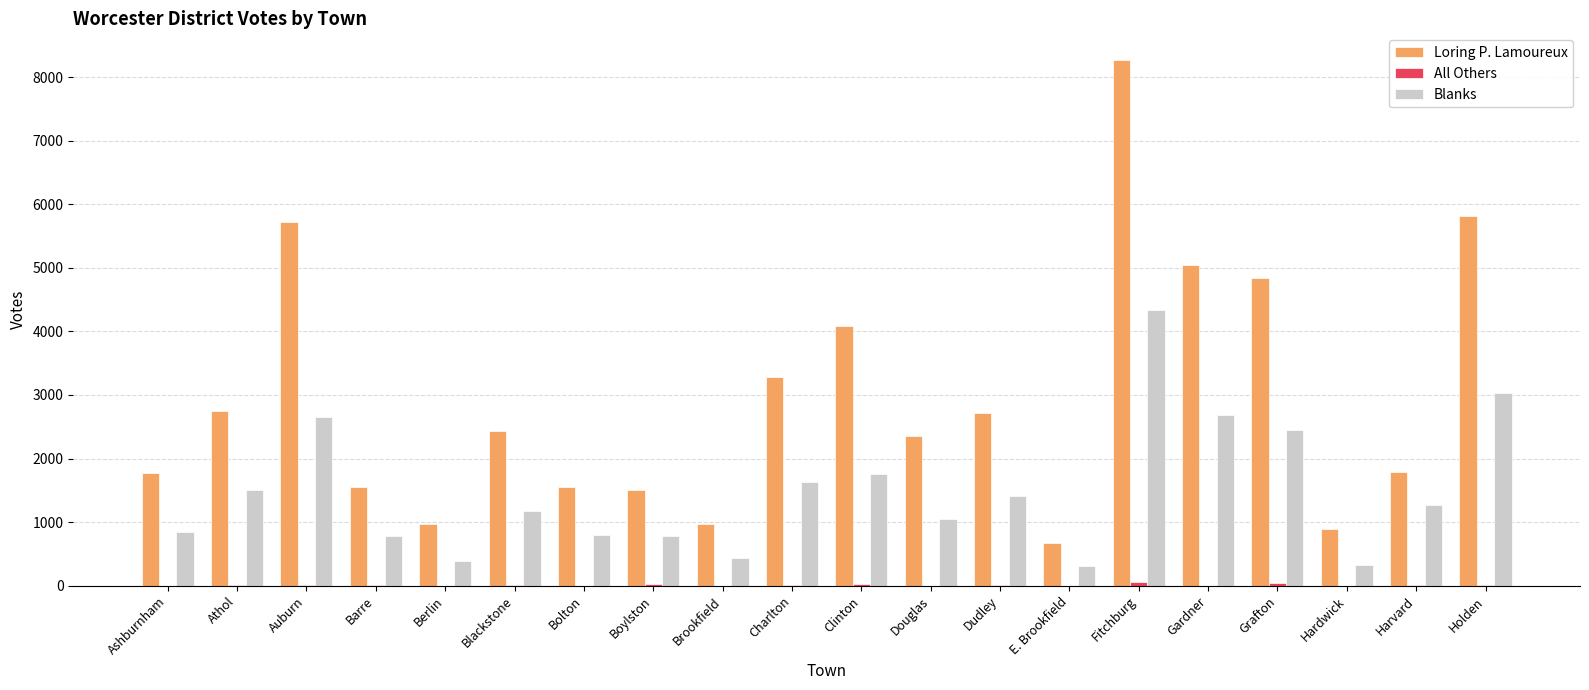

The value of Blanks at Fitchburg is 897. True or false?

False